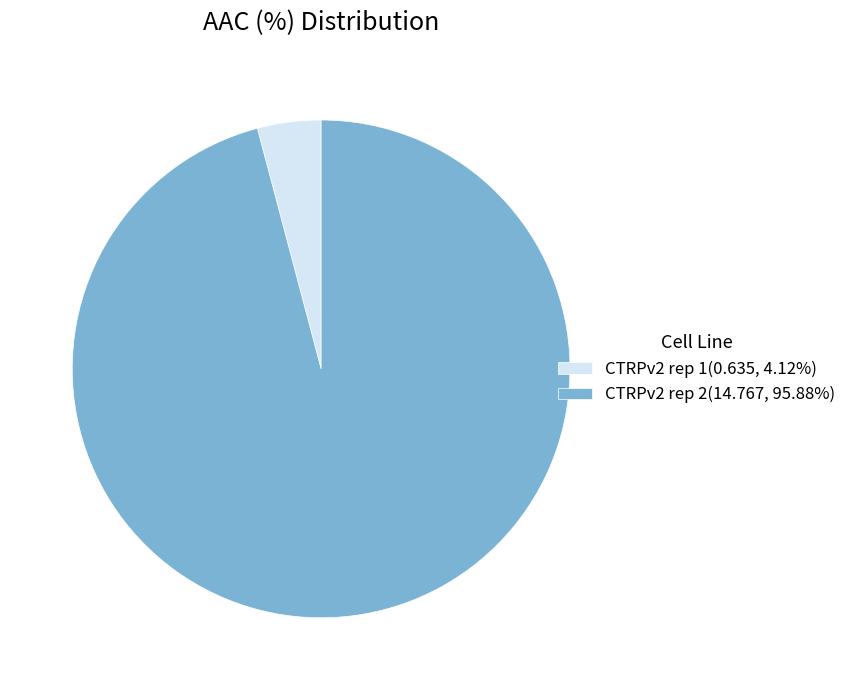

How many segments does this pie chart have?

2